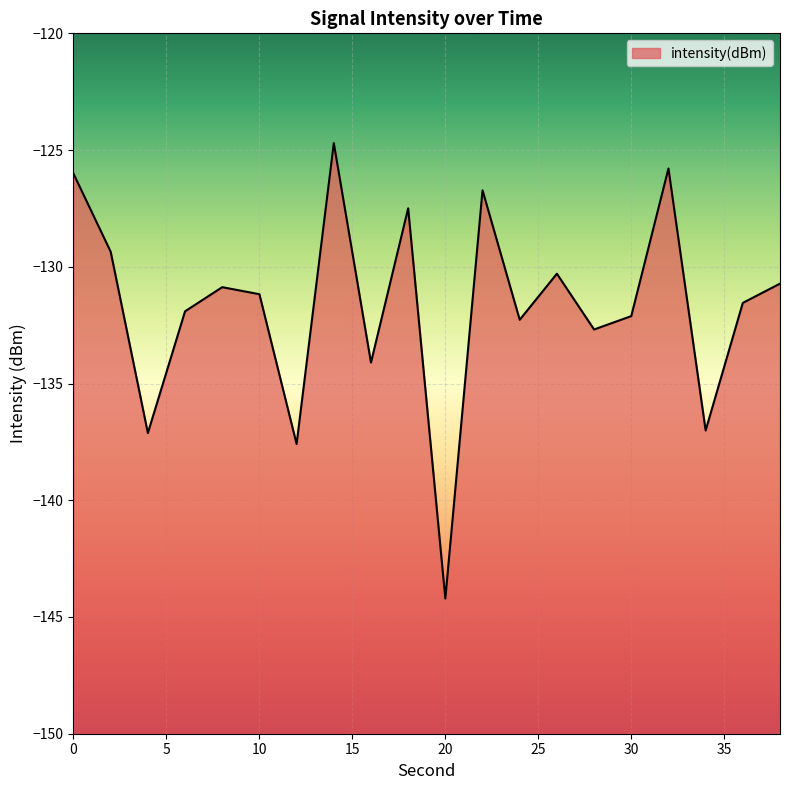

How many lines are shown in the chart?

1